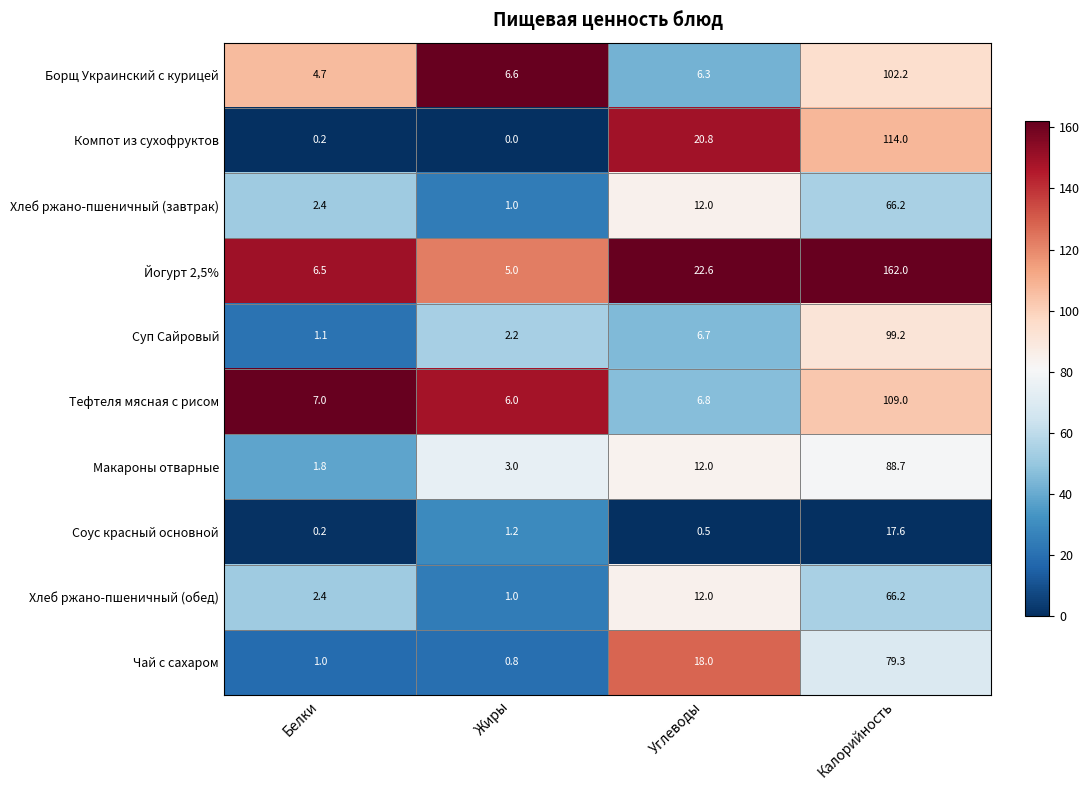

What is the difference between the highest and lowest values at Углеводы?

22.1